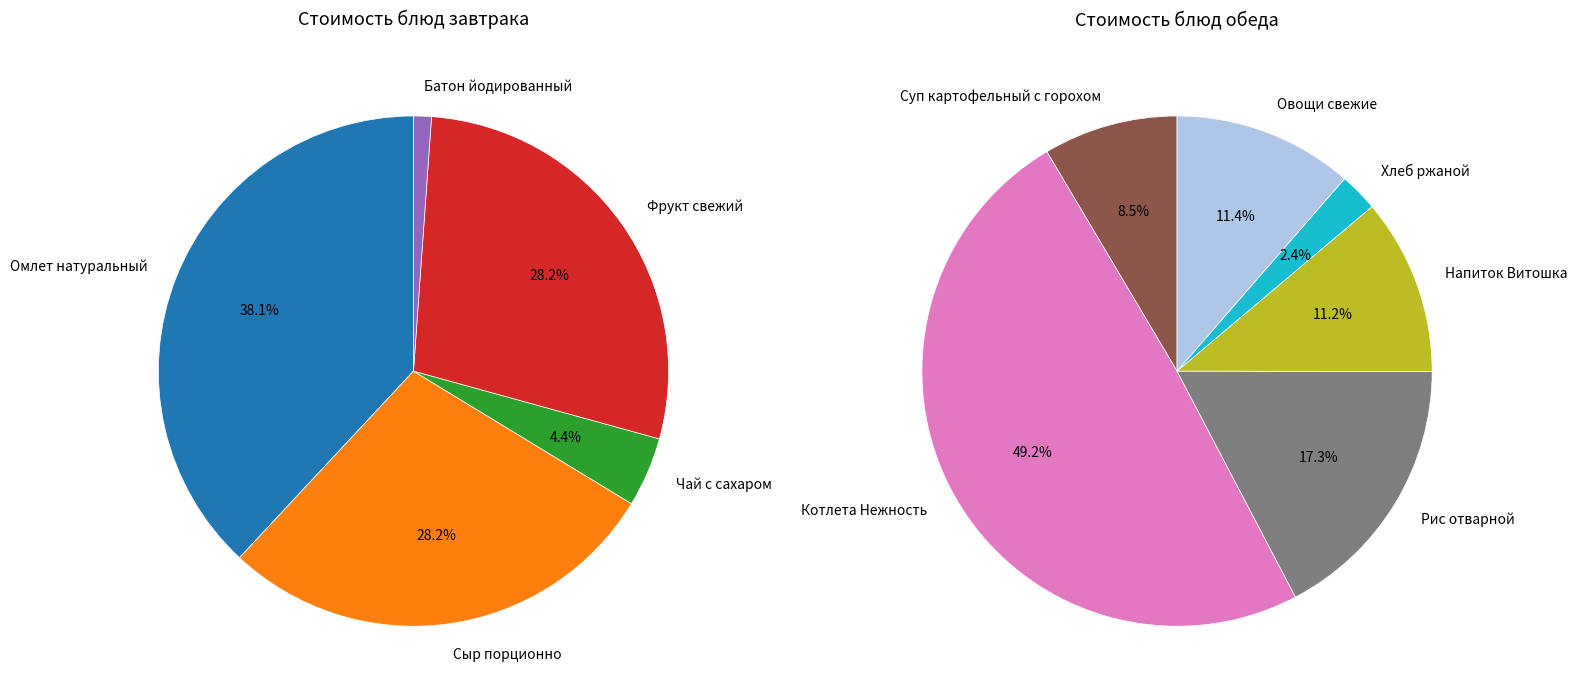

Does Хлеб ржаной account for over 50% of the chart?

No